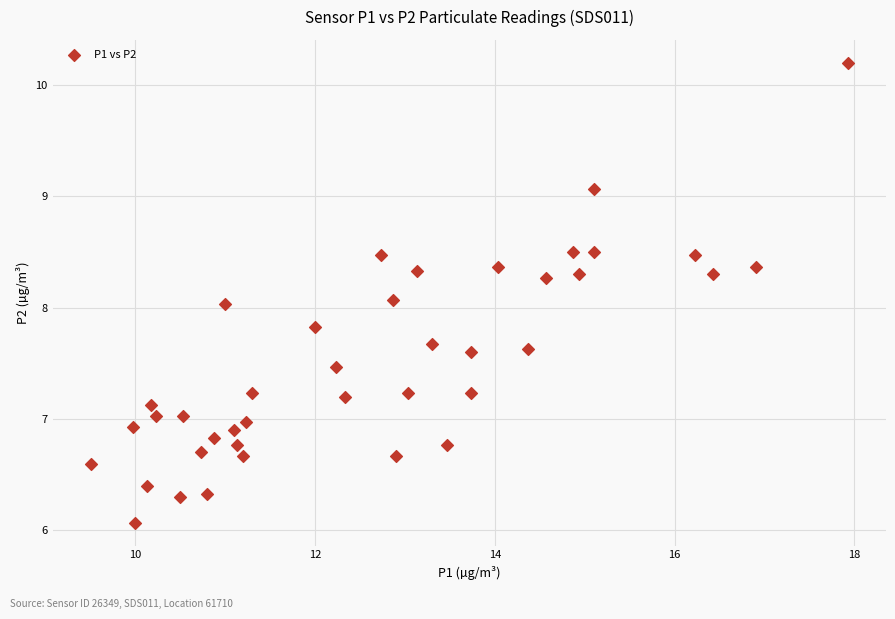

What is the range of Y values (max minus min)?

4.1